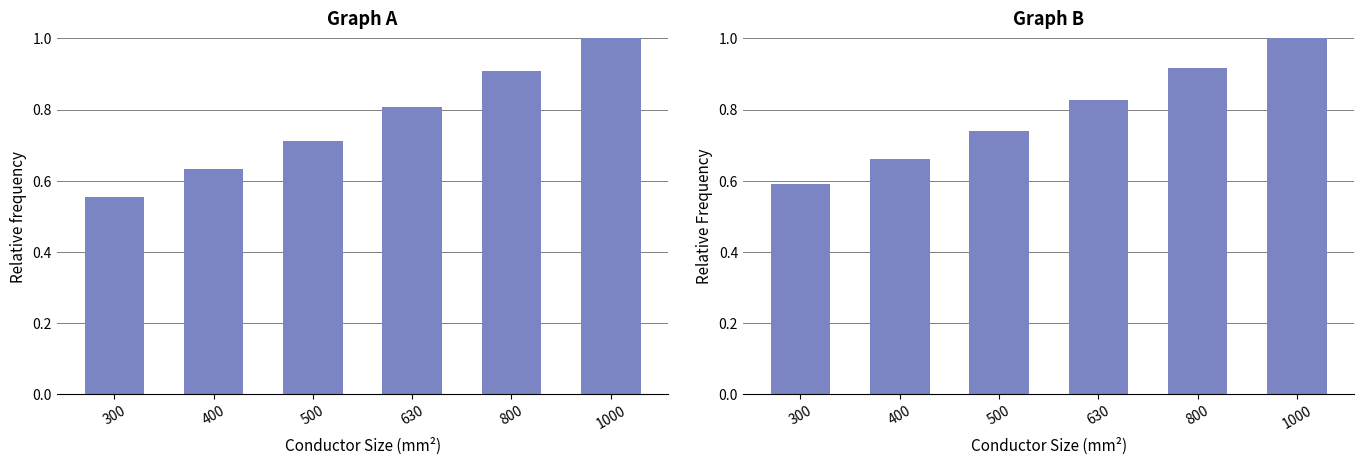

At which label is Continuous Direct (A) closest to 0?

300